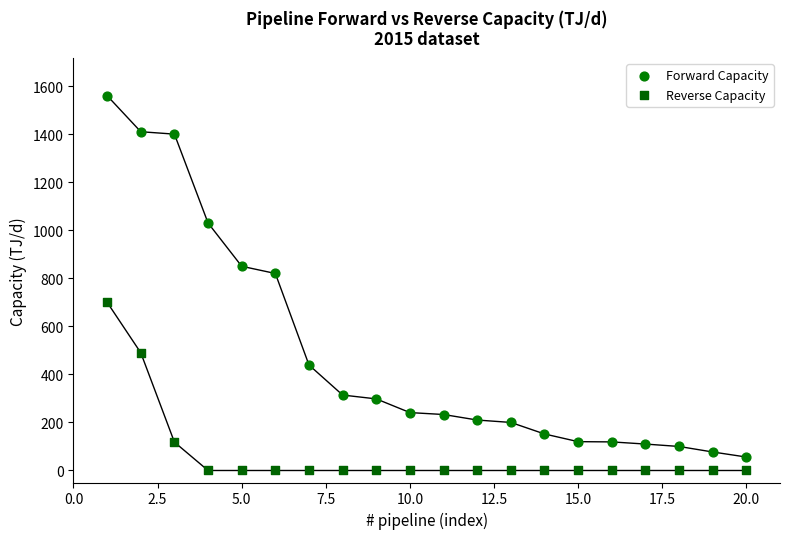

Which series contains the lowest Y value?

Reverse Capacity